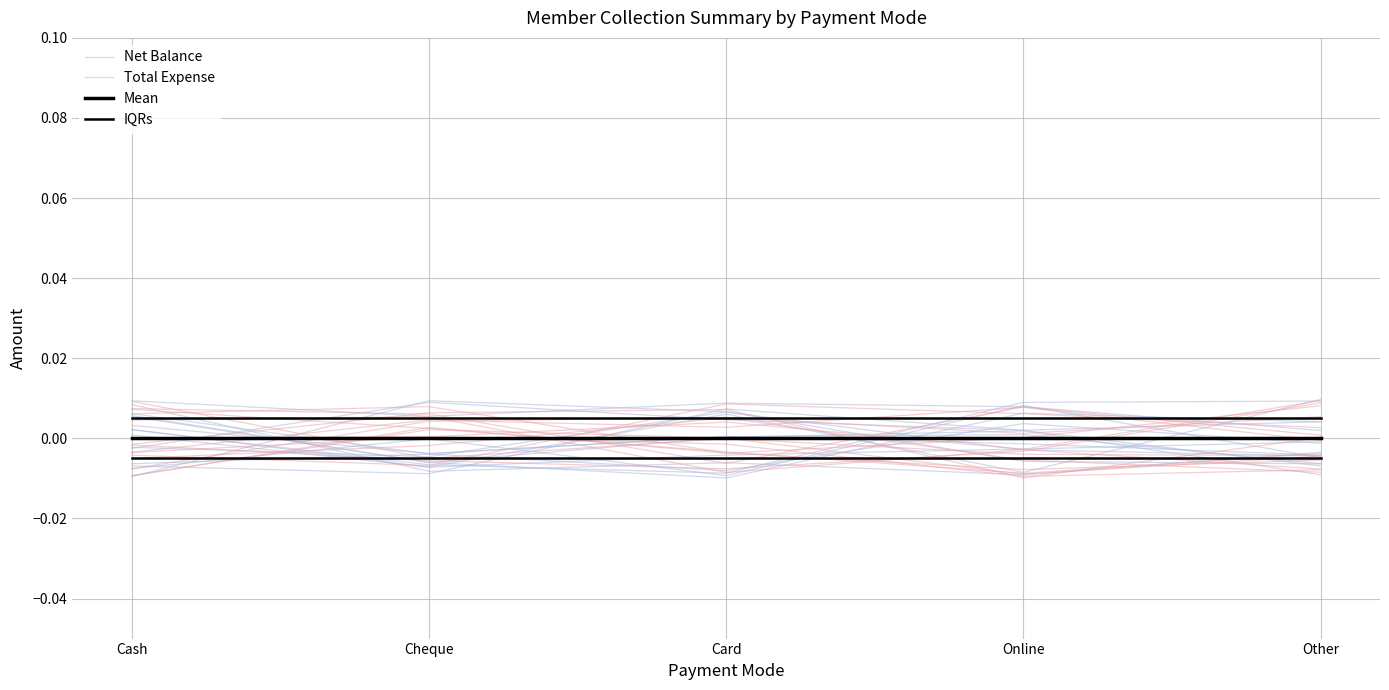

Is the value of IQRs at Online greater than the value of Net Balance at Online?

Yes